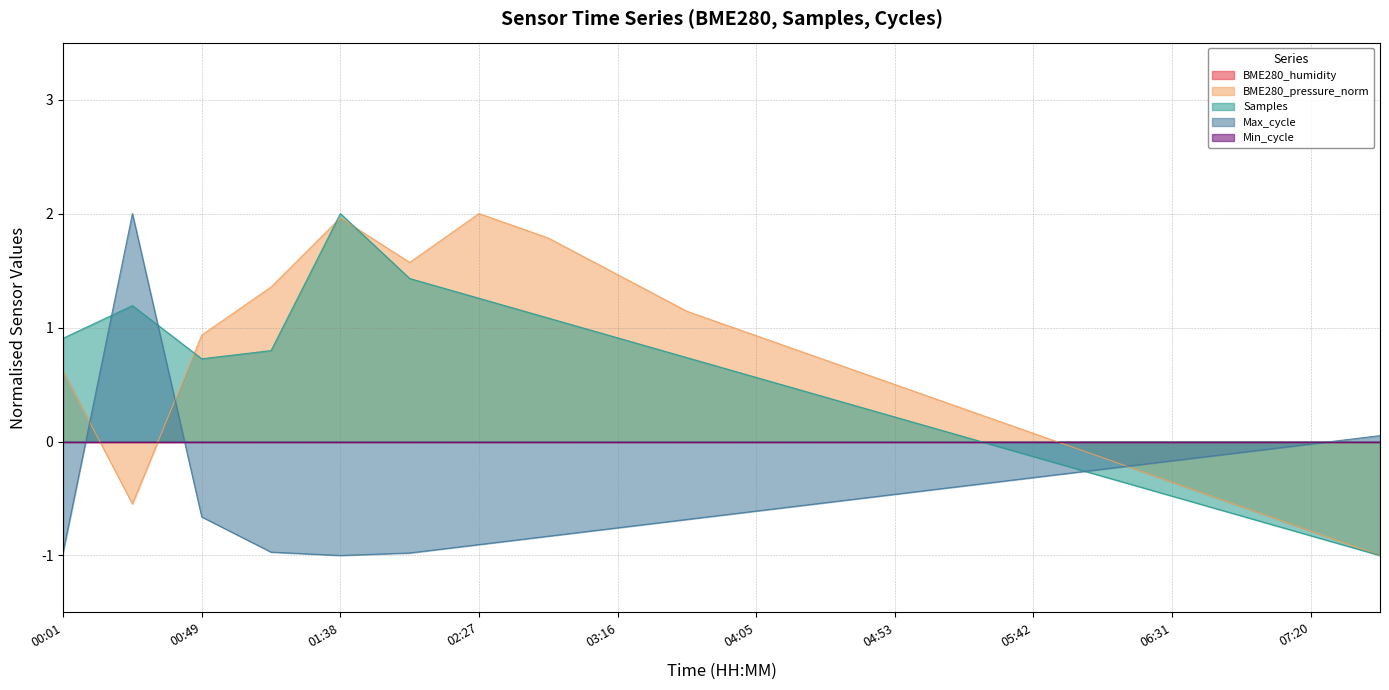

At how many categories does at least one series exceed 0?

16